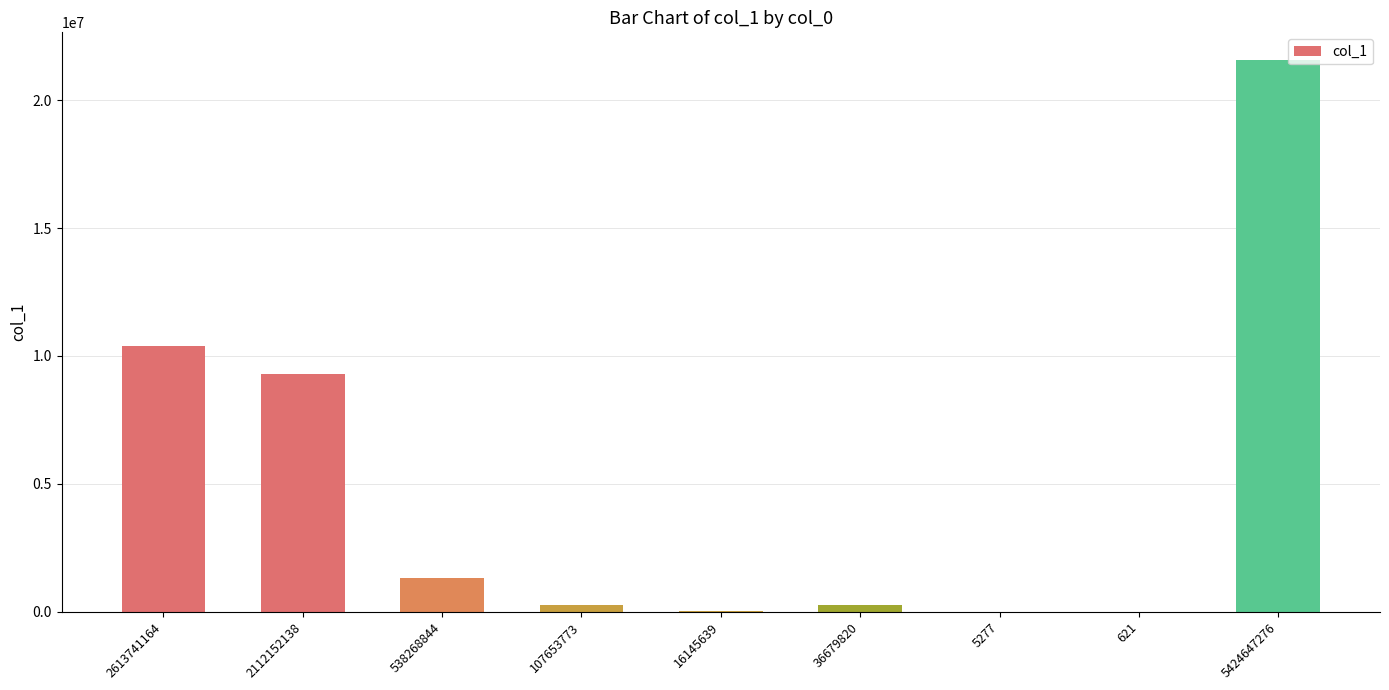

The chart shows a value of 1331470 at 538268844. True or false?

True